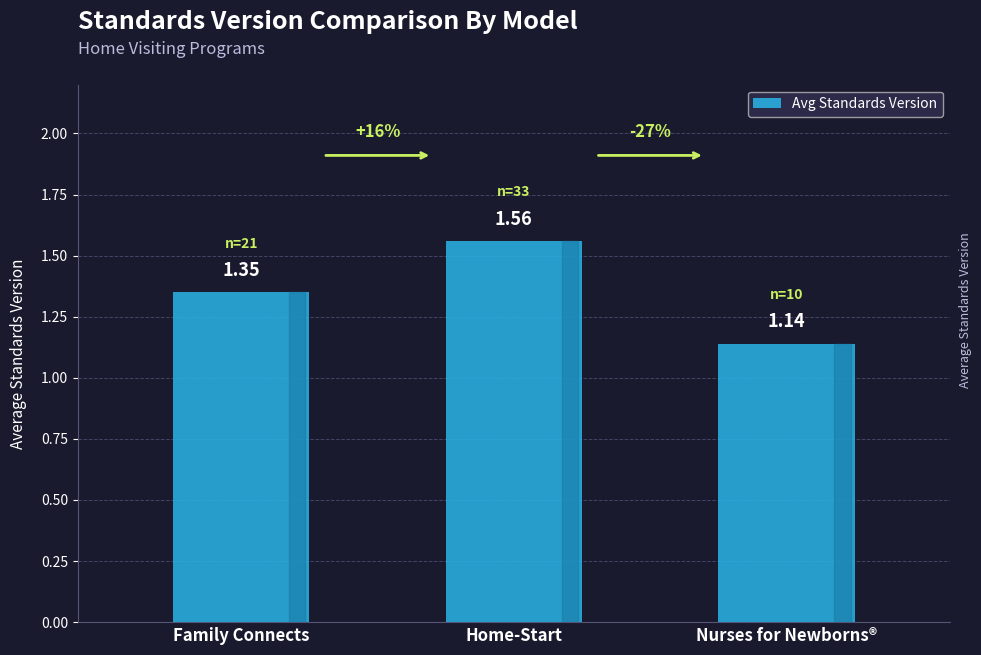

How many categories are shown in the chart?

3